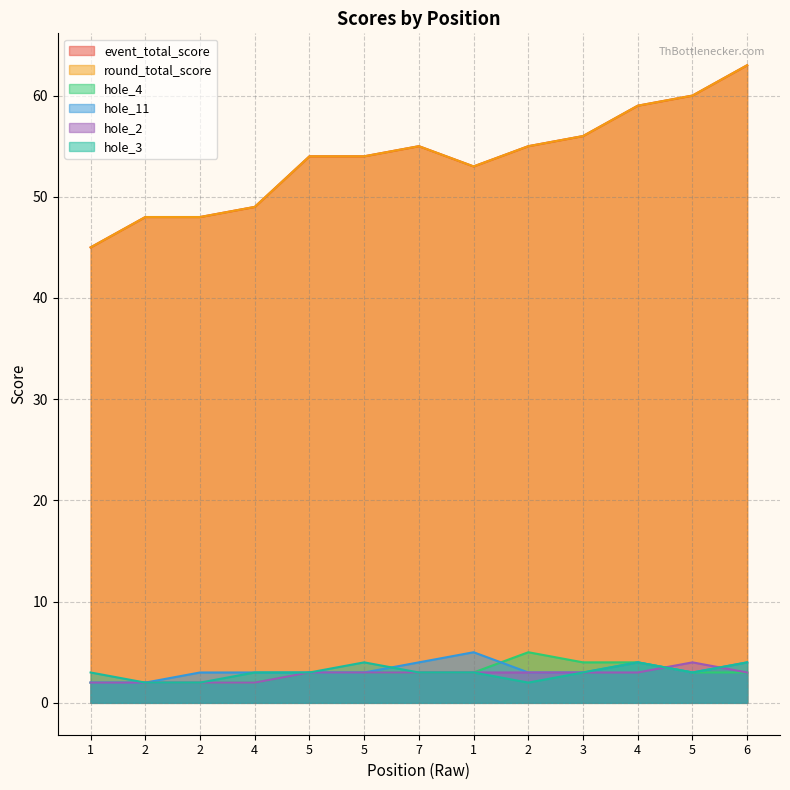

The hole_4 series shows 1 at 6. True or false?

False